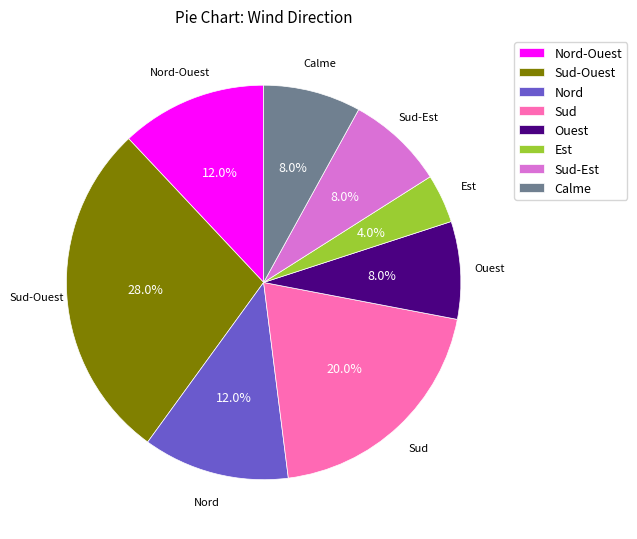

What is the smallest slice in the pie chart?

Est